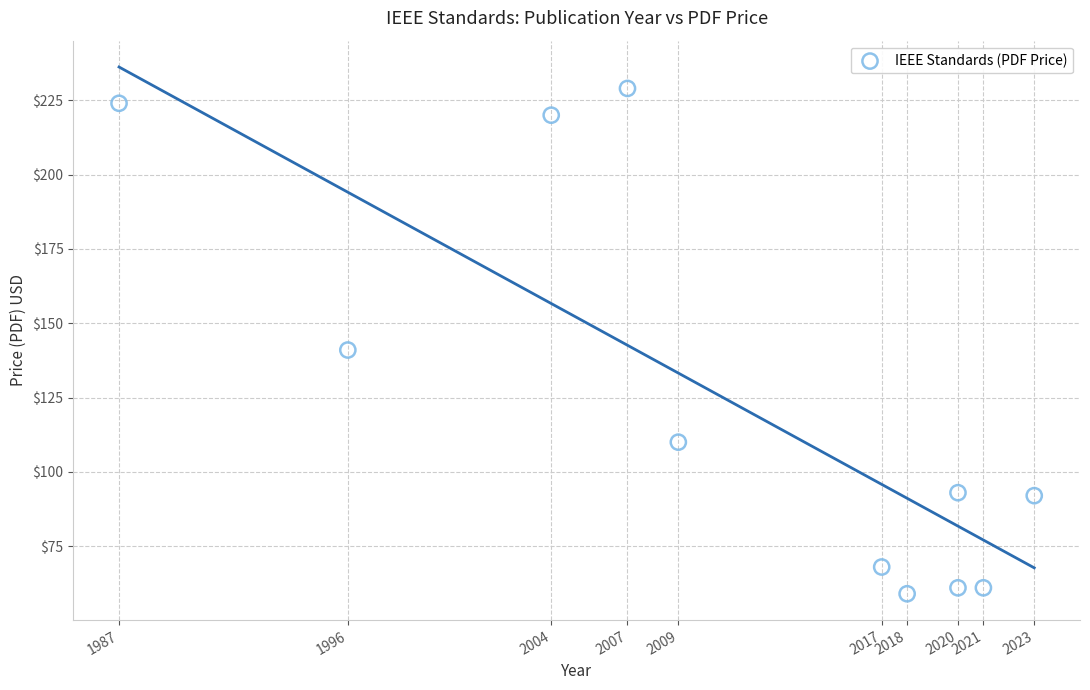

What is the range of X values (max minus min)?

36